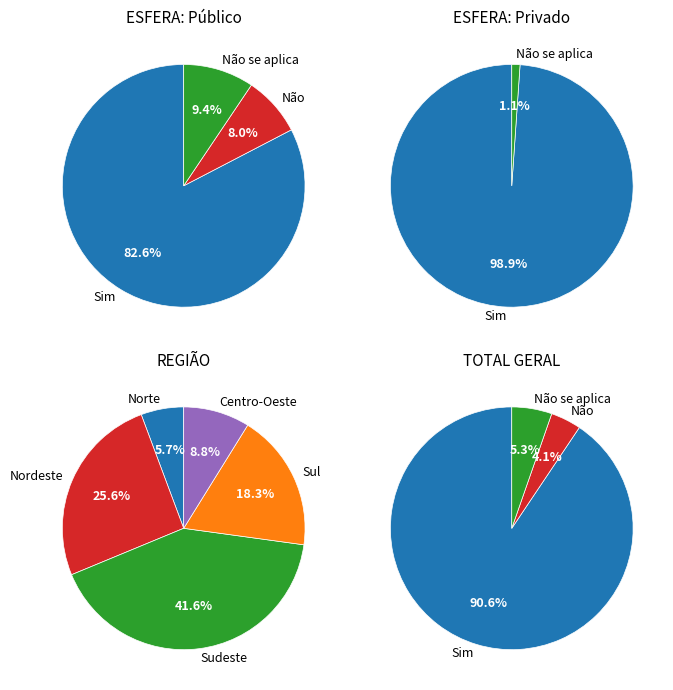

What portion of the pie excludes TOTAL?

50.0%